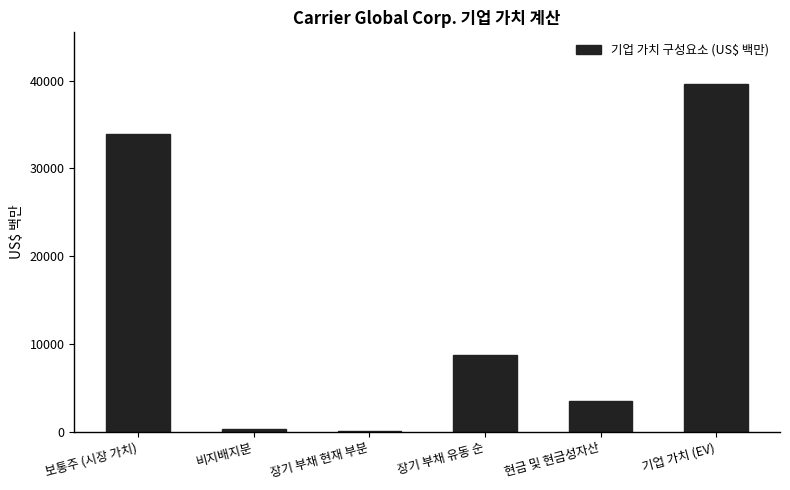

What position from the right is 기업 가치 (EV)?

1